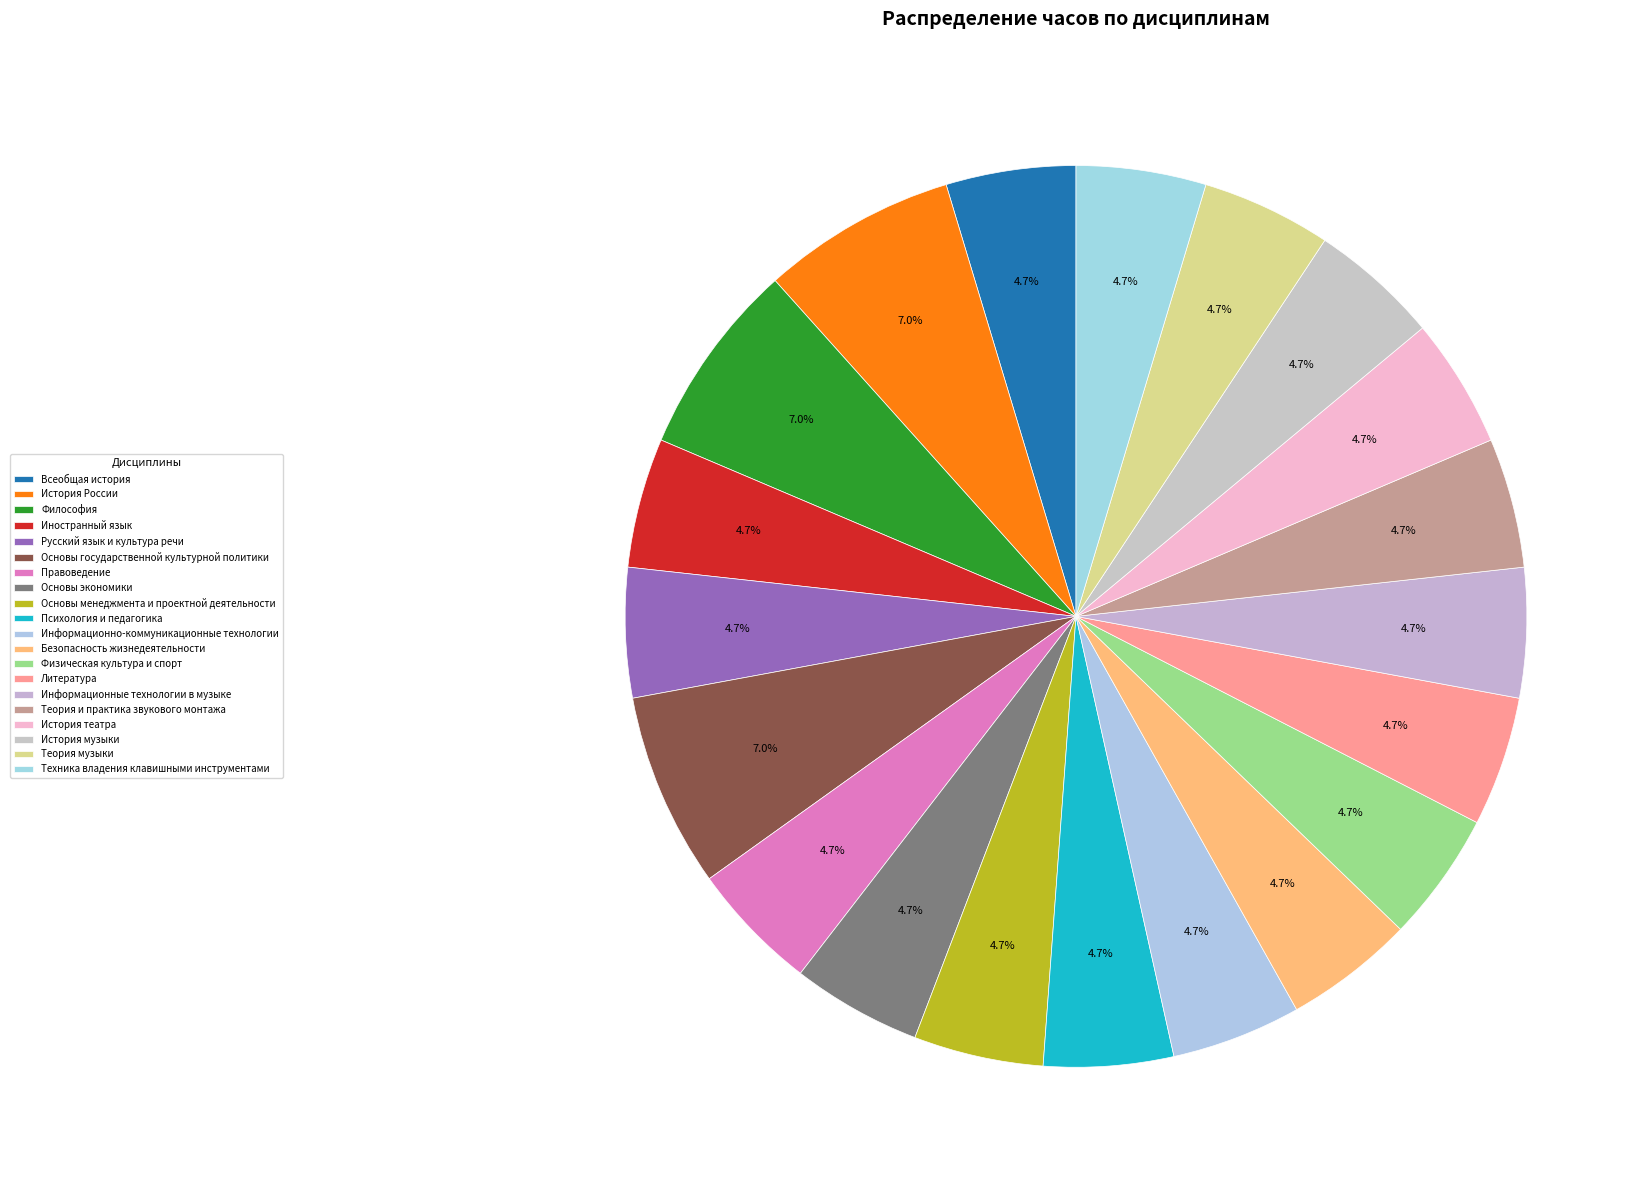

Which category has the smallest portion of the pie?

Всеобщая история